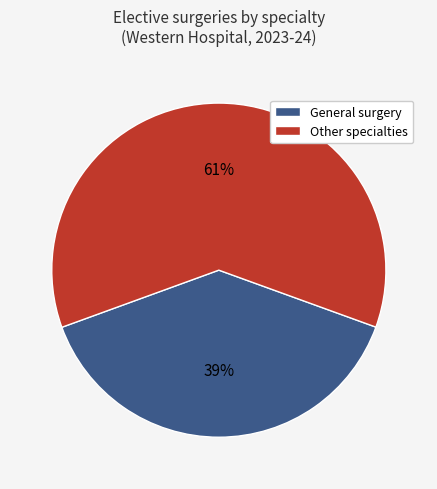

Approximately how many times larger is the value at Other specialties compared to General surgery?

1.6